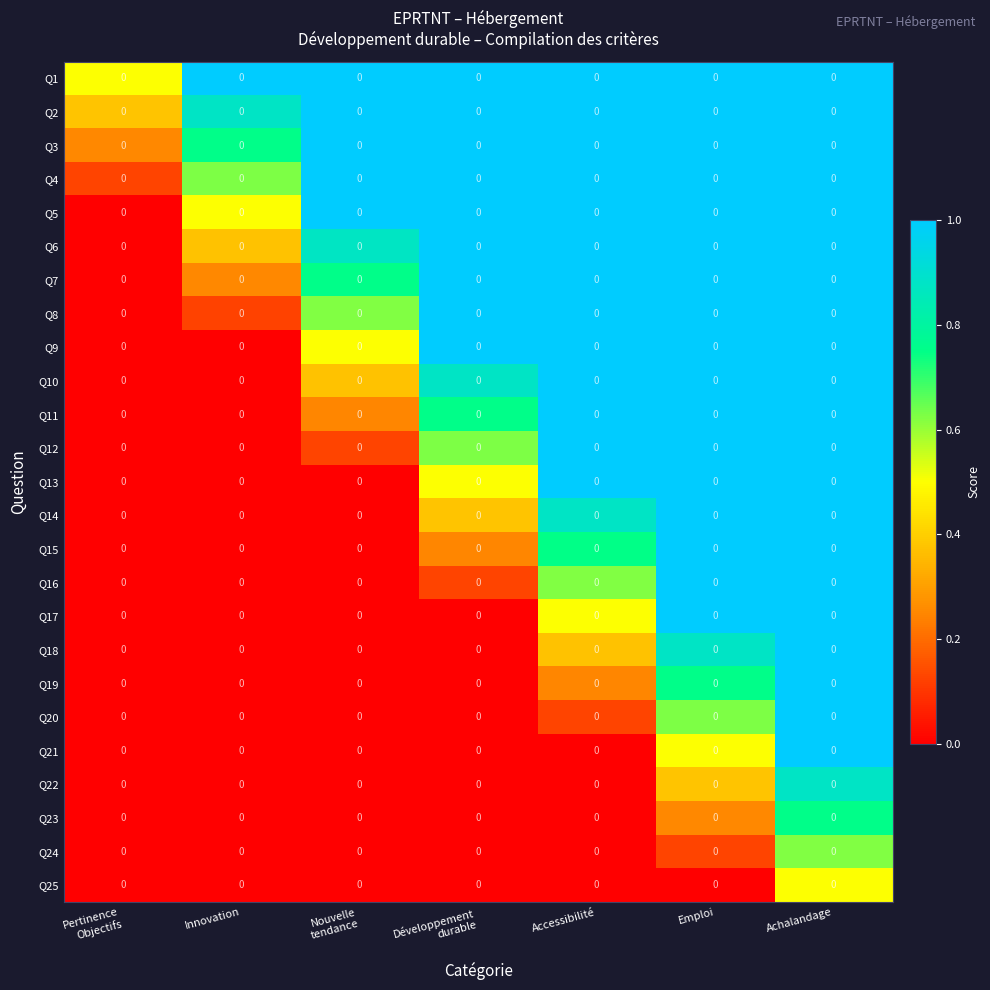

At how many categories does at least one series exceed 0?

7